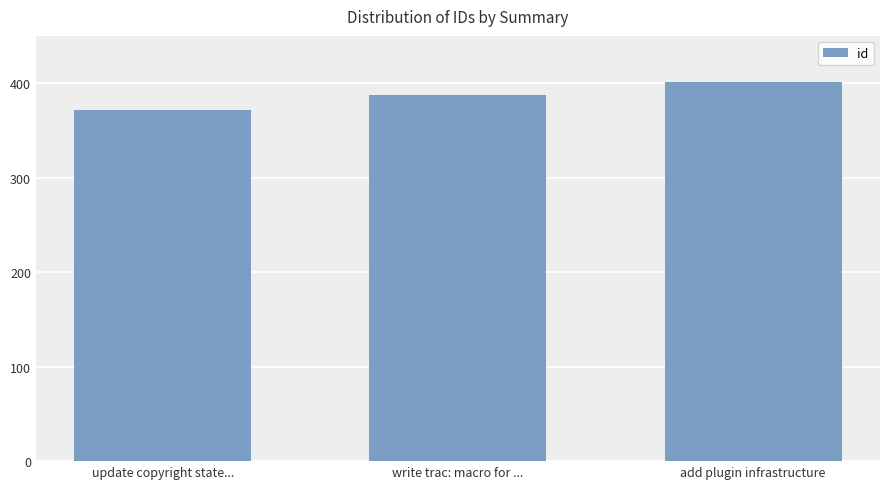

Which label corresponds to the smallest value in the chart?

update copyright state...